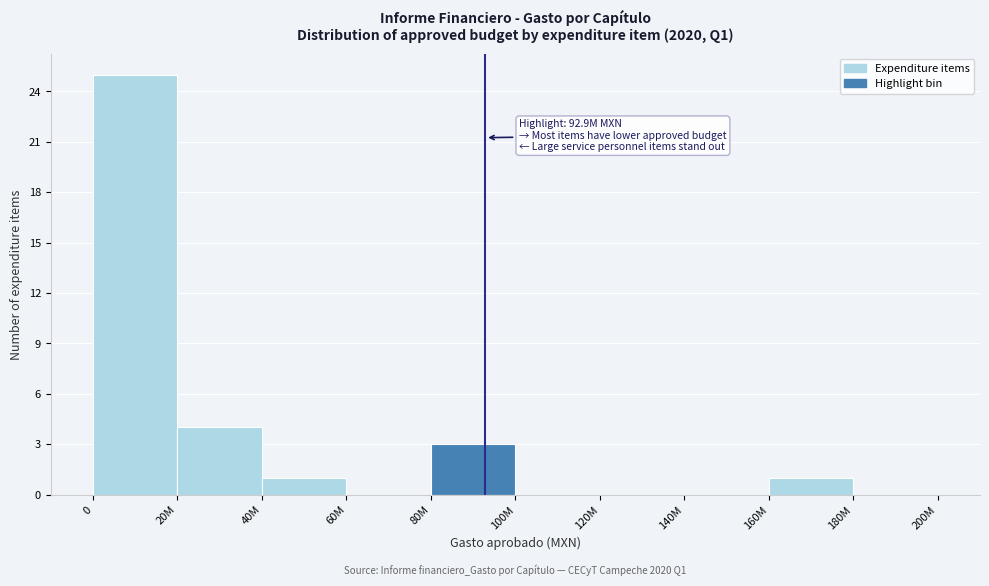

Reading right to left, transcribe all the data shown in this chart.

180M=0	160M=1	140M=0	120M=0	100M=0	80M=3	60M=0	40M=1	20M=4	0=25